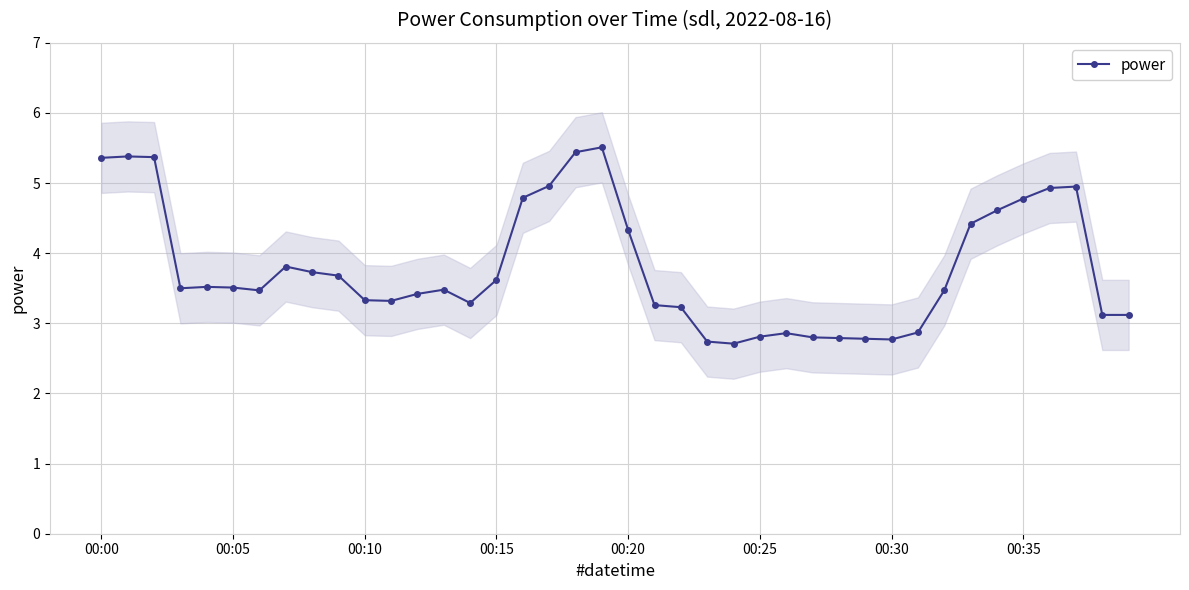

What is the highest value of the power series?

5.5